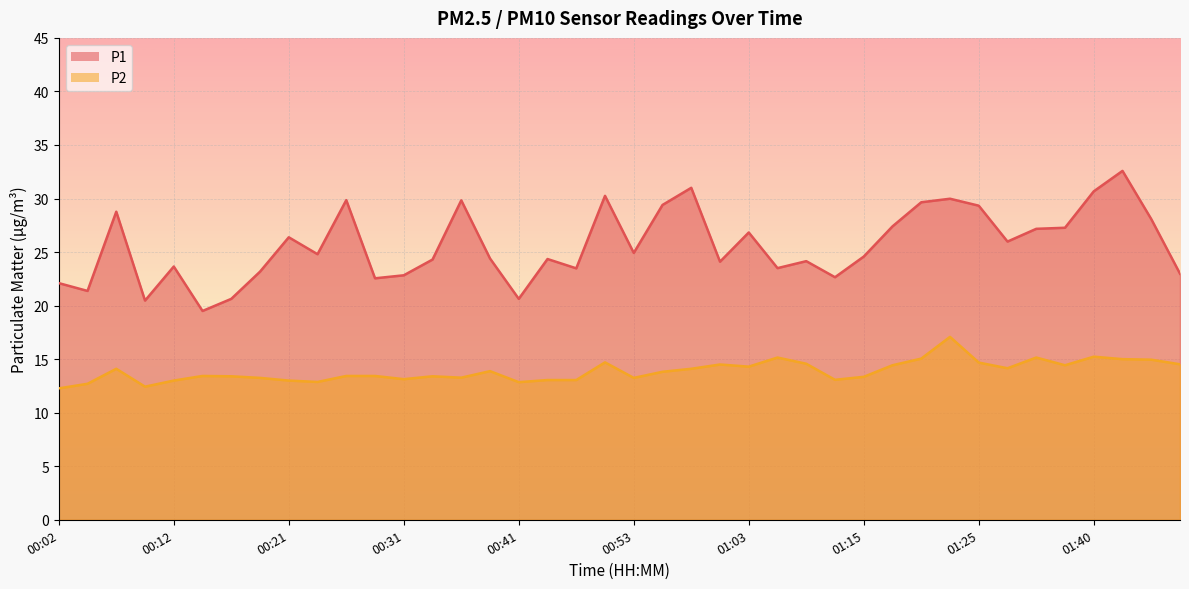

How many lines are shown in the chart?

2